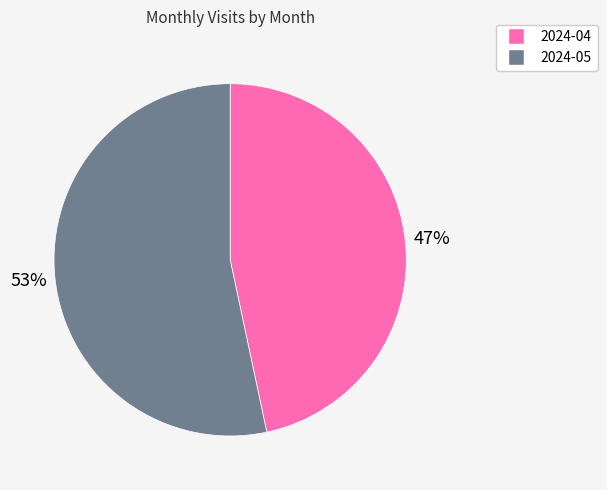

What percentage is the 2024-05 slice, to the nearest percent?

53%